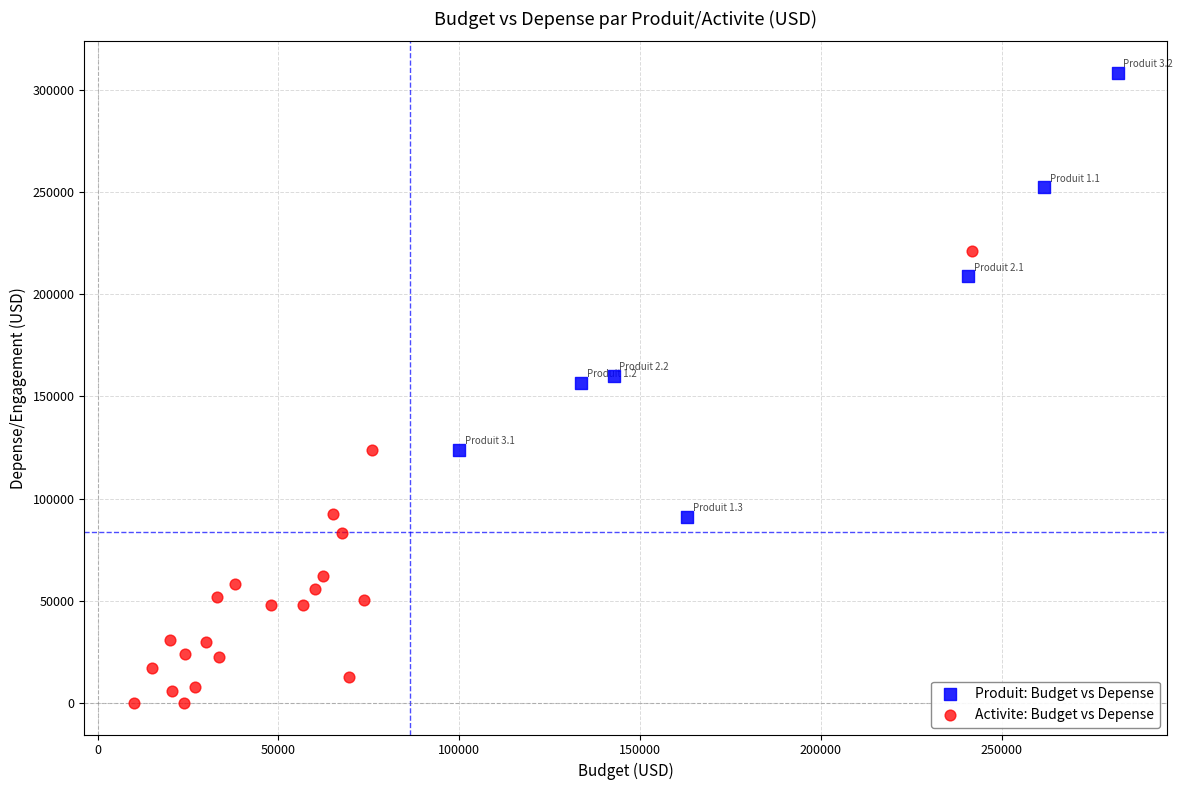

Which series contains the lowest Y value?

Activite: Budget vs Depense